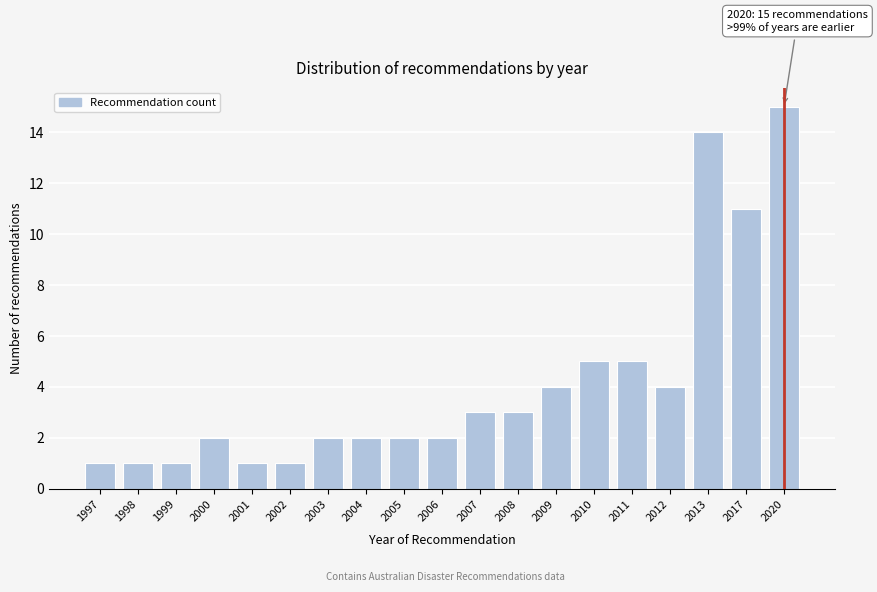

Reading left to right, what are all the values shown in this chart?

1997=1	1998=1	1999=1	2000=2	2001=1	2002=1	2003=2	2004=2	2005=2	2006=2	2007=3	2008=3	2009=4	2010=5	2011=5	2012=4	2013=14	2017=11	2020=15